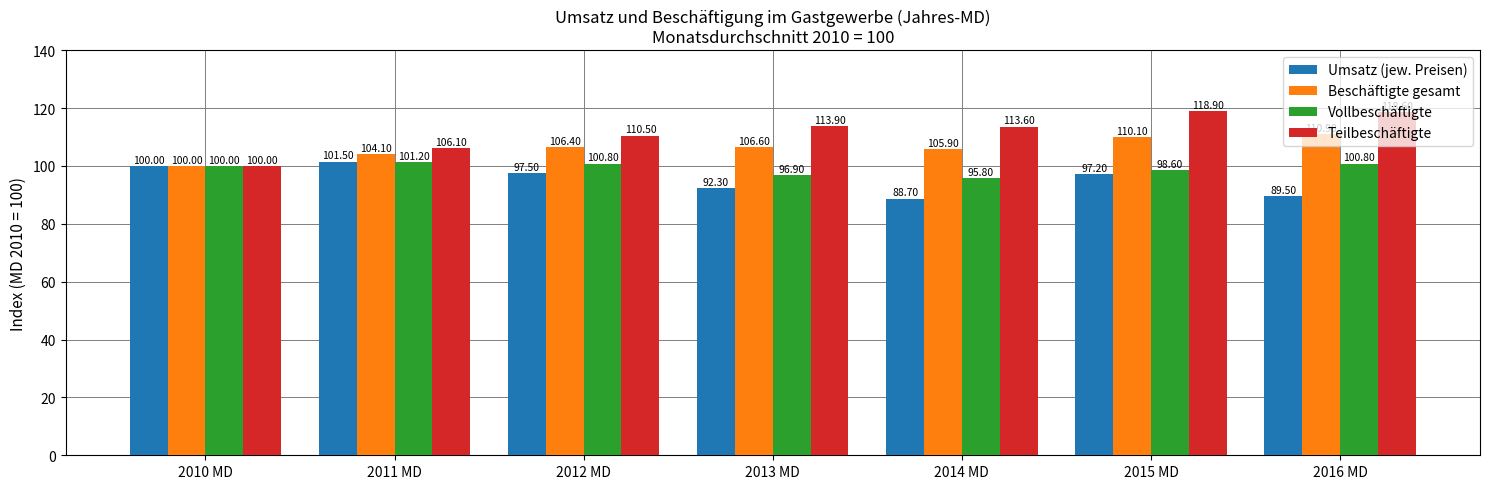

What is the label of the 3rd bar from the right?

2014 MD